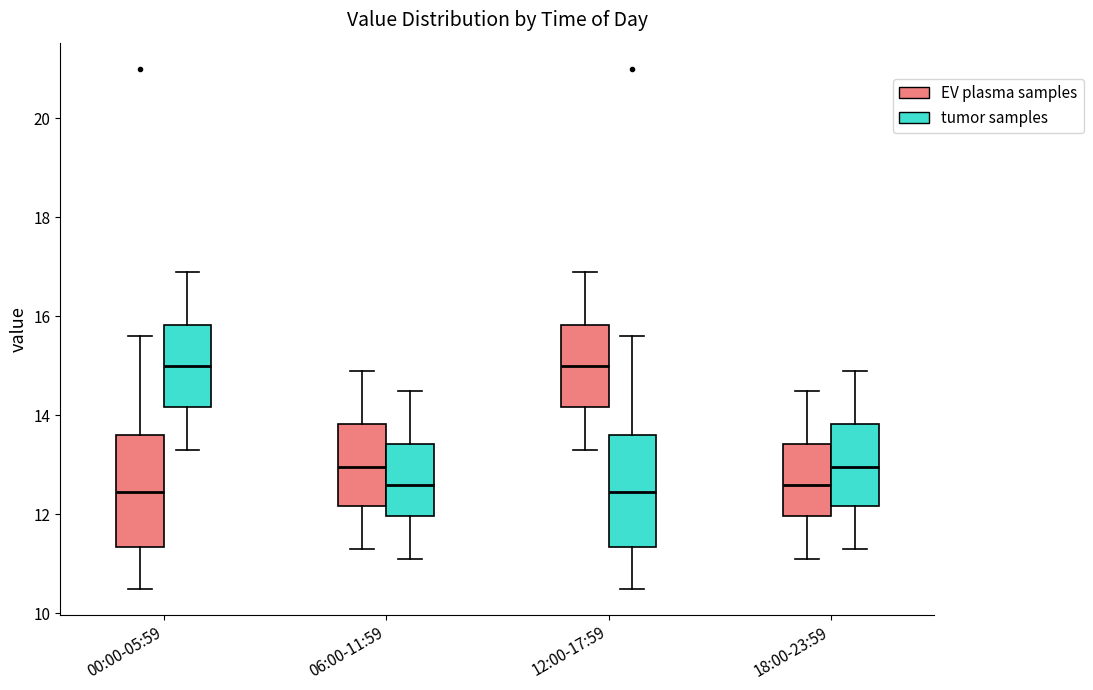

Reading left to right, read every box against the y-axis: the position of its median line, the range the box covers, and the ends of its whiskers. The values are not printed on the chart, so give them approximately, as read against the axis.

00:00-05:59 (EV plasma samples): median 12.4, box 11.4 to 13.6, whiskers 10.6 to 15.6
00:00-05:59 (tumor samples): median 15.0, box 14.2 to 15.8, whiskers 13.4 to 17.0
06:00-11:59 (EV plasma samples): median 13.0, box 12.2 to 13.8, whiskers 11.4 to 15.0
06:00-11:59 (tumor samples): median 12.6, box 12.0 to 13.4, whiskers 11.2 to 14.6
12:00-17:59 (EV plasma samples): median 15.0, box 14.2 to 15.8, whiskers 13.4 to 17.0
12:00-17:59 (tumor samples): median 12.4, box 11.4 to 13.6, whiskers 10.6 to 15.6
18:00-23:59 (EV plasma samples): median 12.6, box 12.0 to 13.4, whiskers 11.2 to 14.6
18:00-23:59 (tumor samples): median 13.0, box 12.2 to 13.8, whiskers 11.4 to 15.0